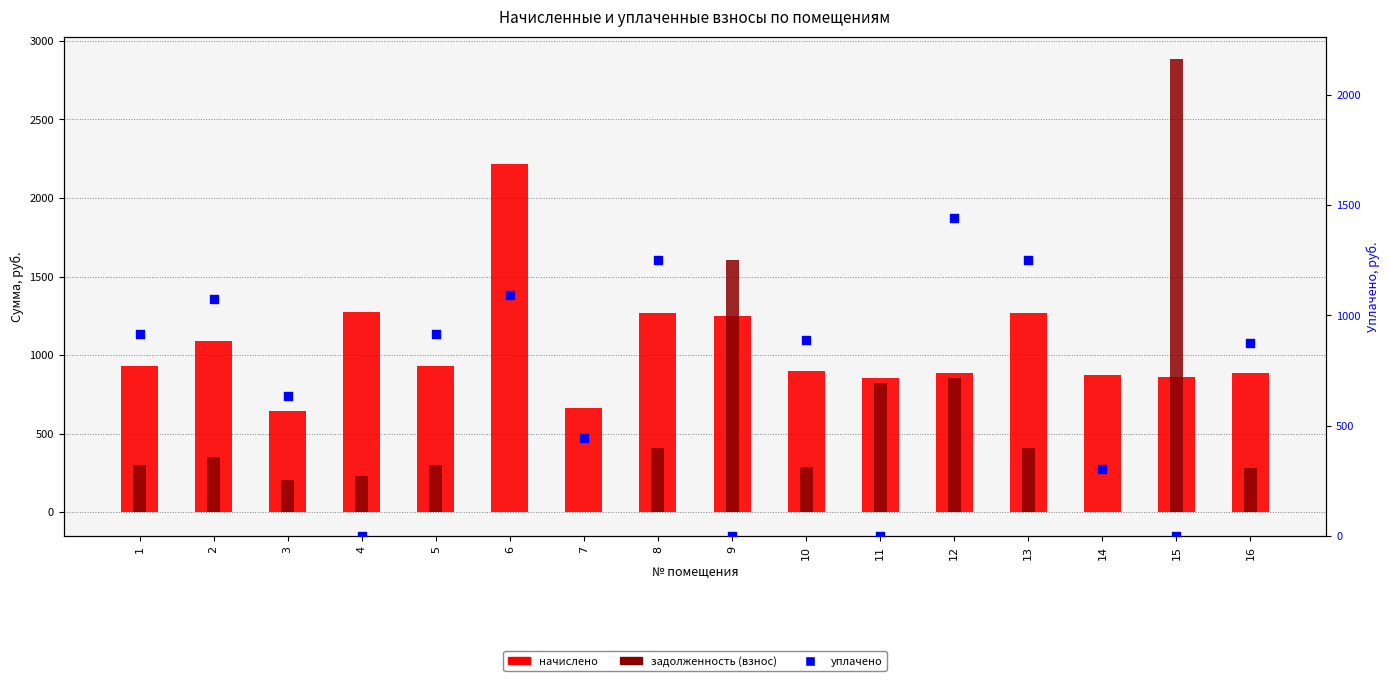

Which series contains the highest Y value?

задолженность (взнос)